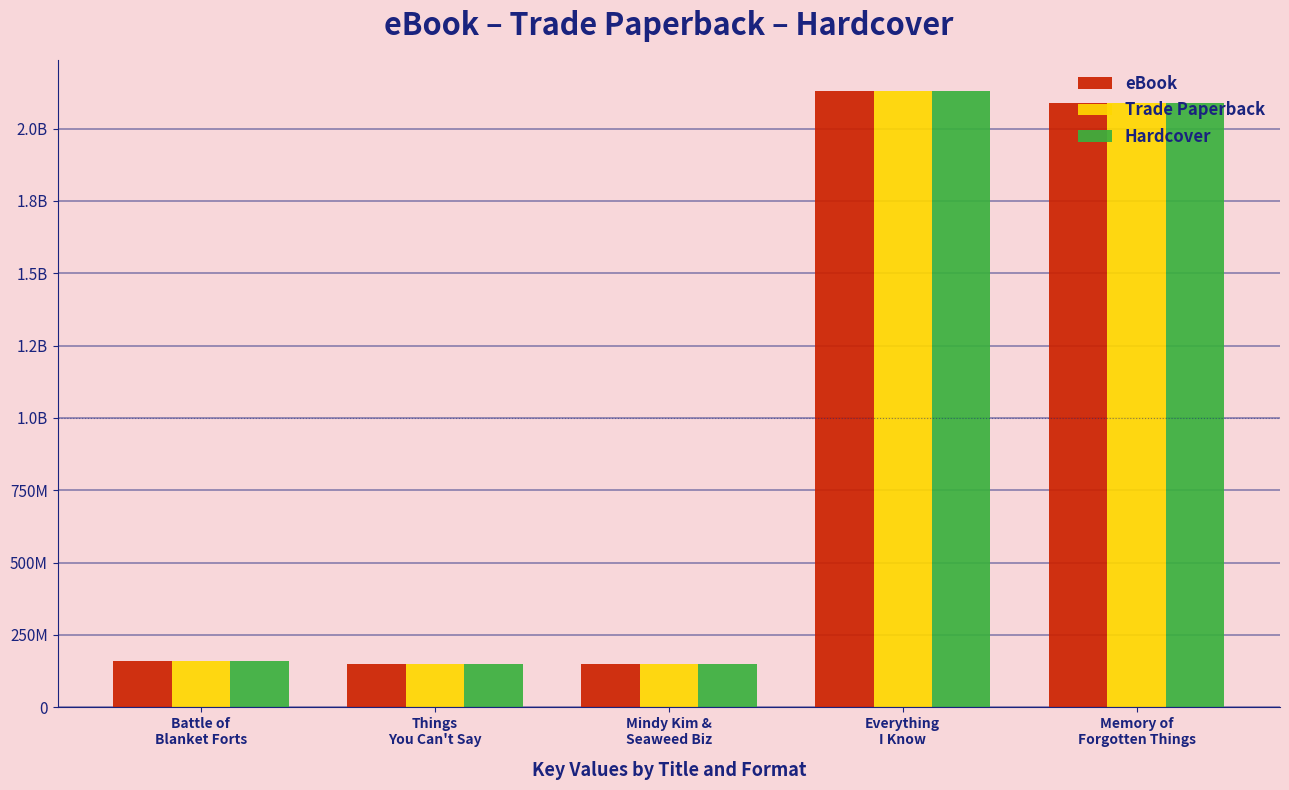

What are all the series names shown in the legend?

eBook, Trade Paperback, Hardcover